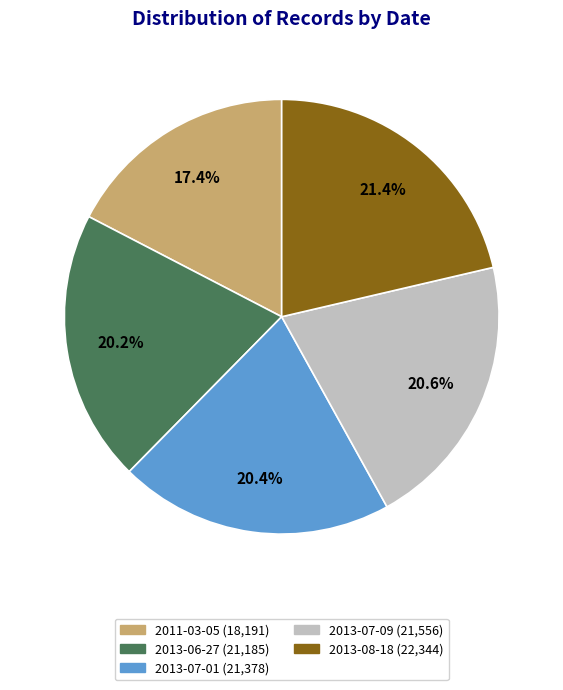

Count the number of slices in the pie.

5